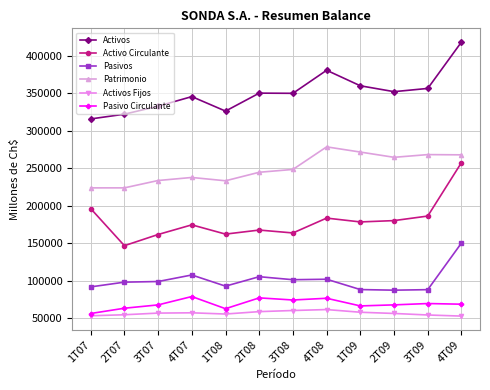

What is the label of the 4th point from the right?

1T09